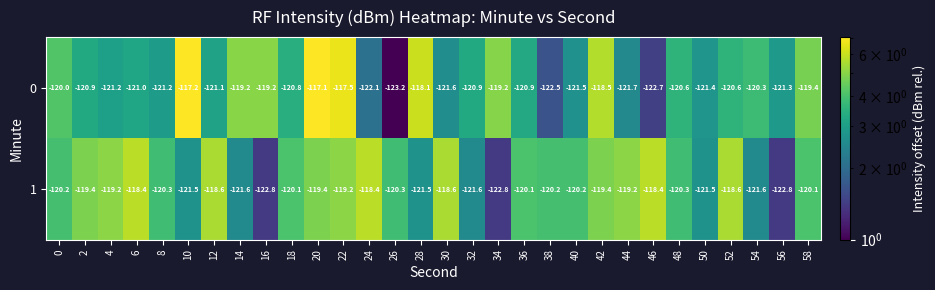

Rank the series at 38 from highest to lowest value.

1, 0